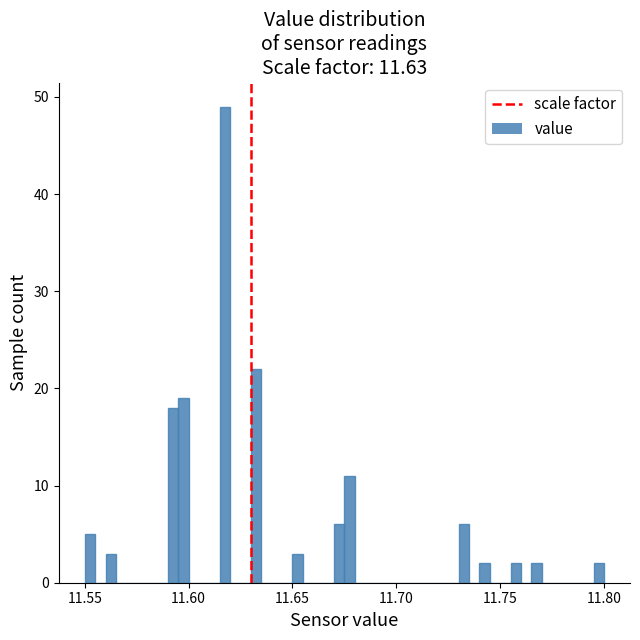

Around what value on the x-axis is the tallest bar? Give the approximate position of its centre, as read against the axis.

11.620